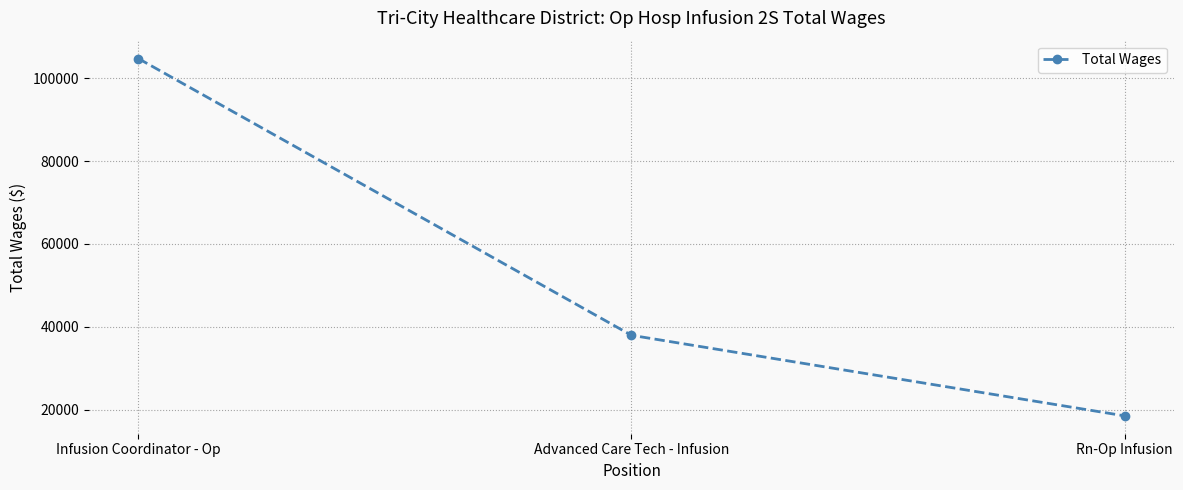

What is the value of the 3rd point from the left?

18499